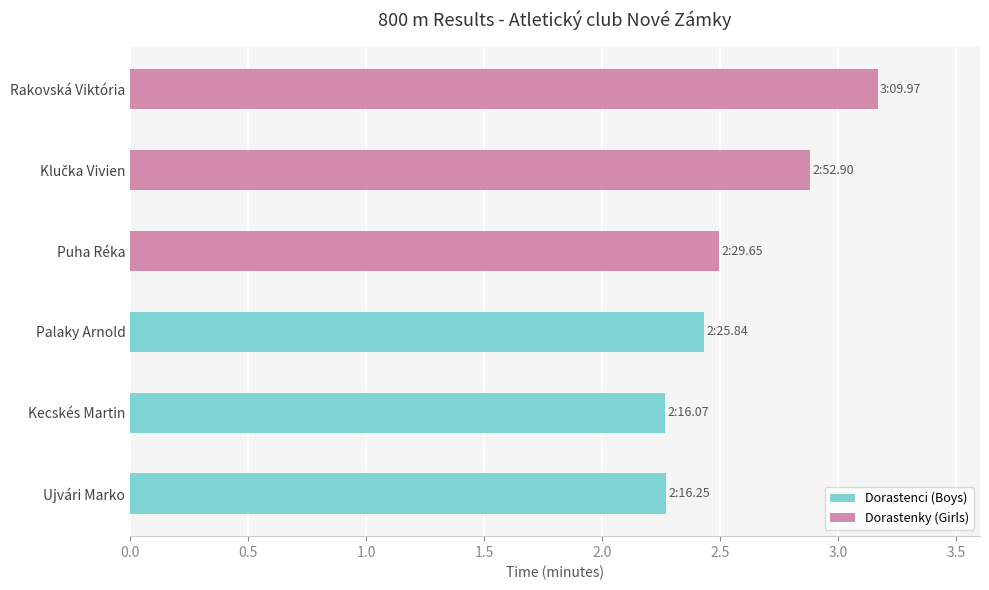

List the labels in order of Dorastenci (Boys) value, largest first.

1.0, 0.0, 0.5